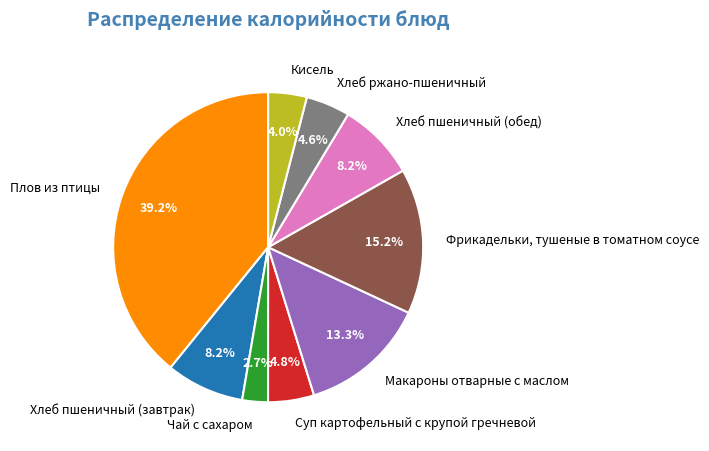

Approximately how many times larger is the value at Фрикадельки, тушеные в томатном соусе compared to Кисель?

3.8